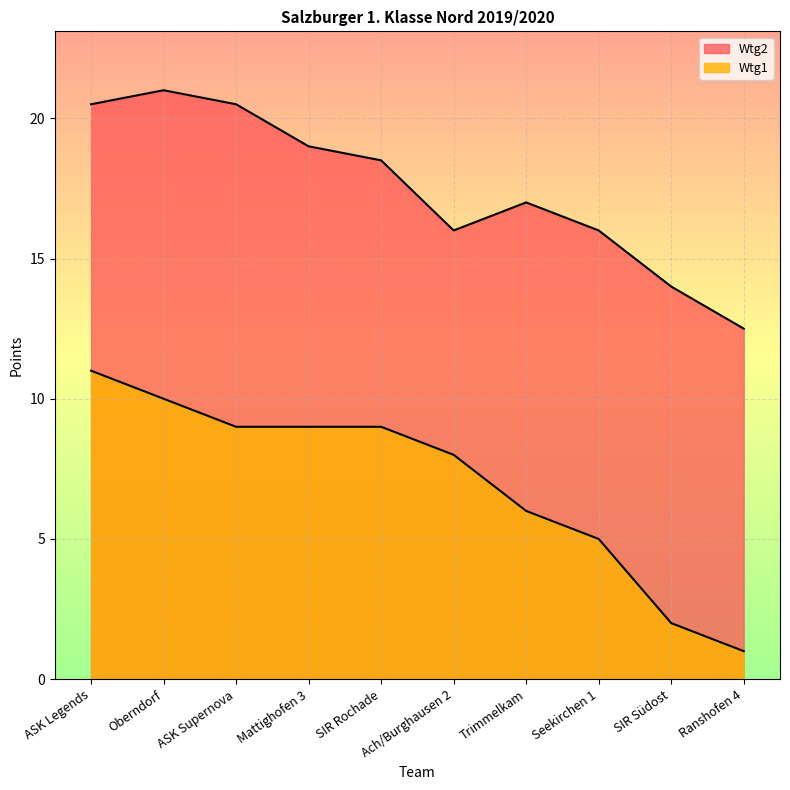

What is the total value across all series at Trimmelkam?

23.0